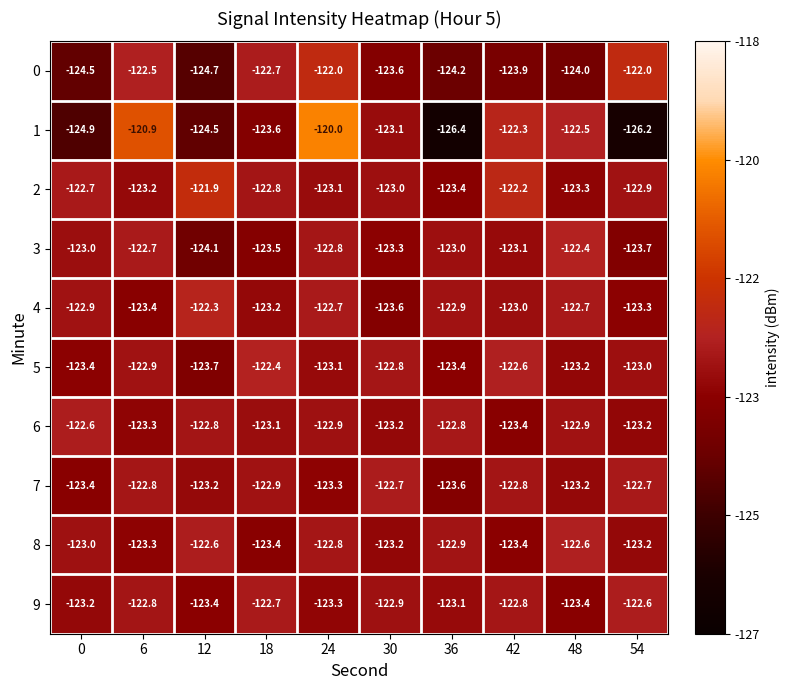

Between 18 and 48, which series saw the biggest shift?

0